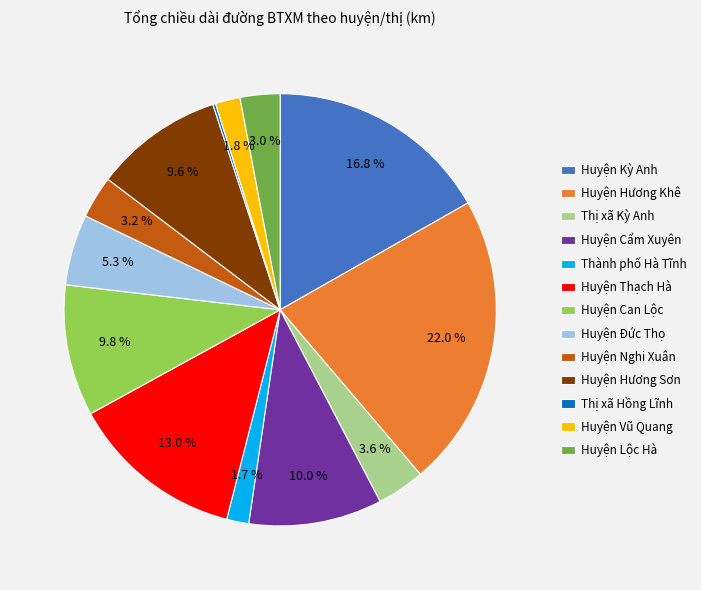

Which category has the biggest portion of the pie?

Huyện Hương Khê